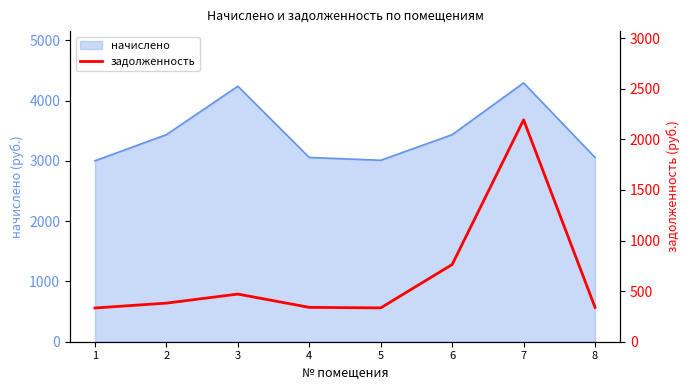

How many values are below 381?

4